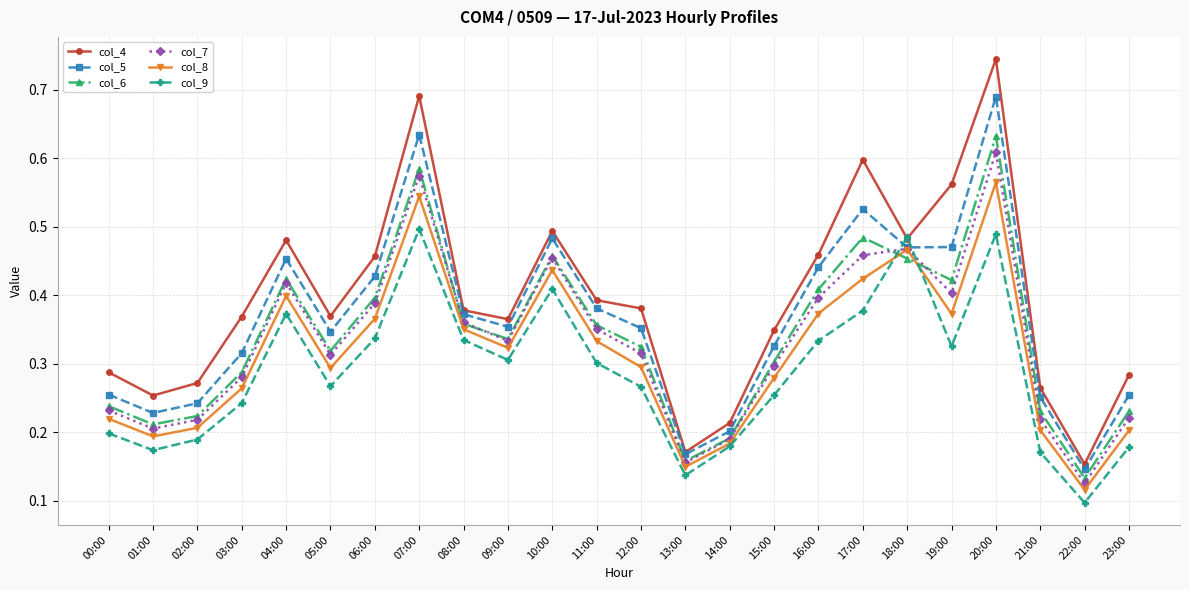

True or false: col_8 and col_4 intersect in this chart.

False